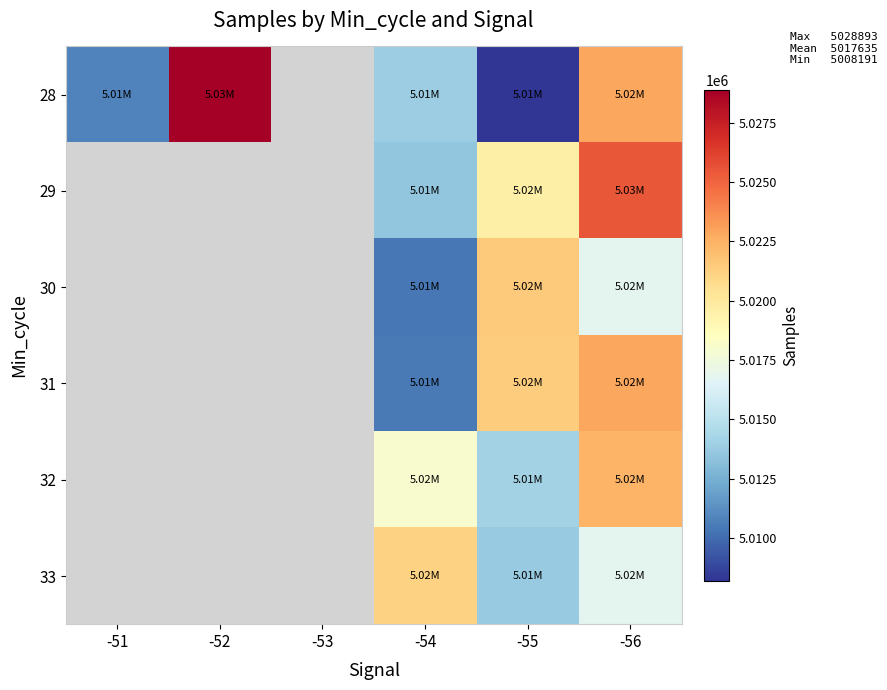

At which label does 28 reach its minimum?

-55